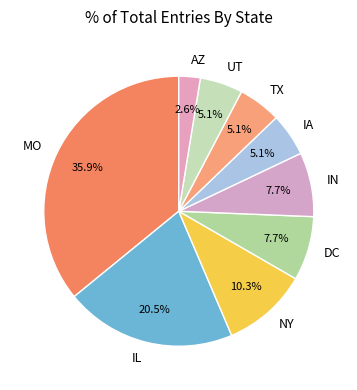

Does IN account for over 50% of the chart?

No